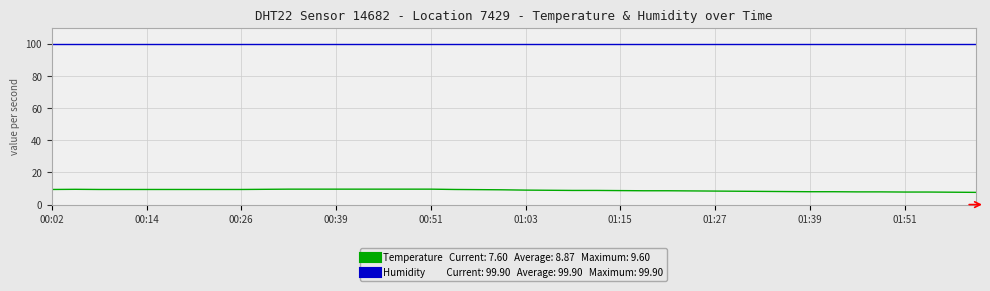

What is the smallest value displayed?

7.6